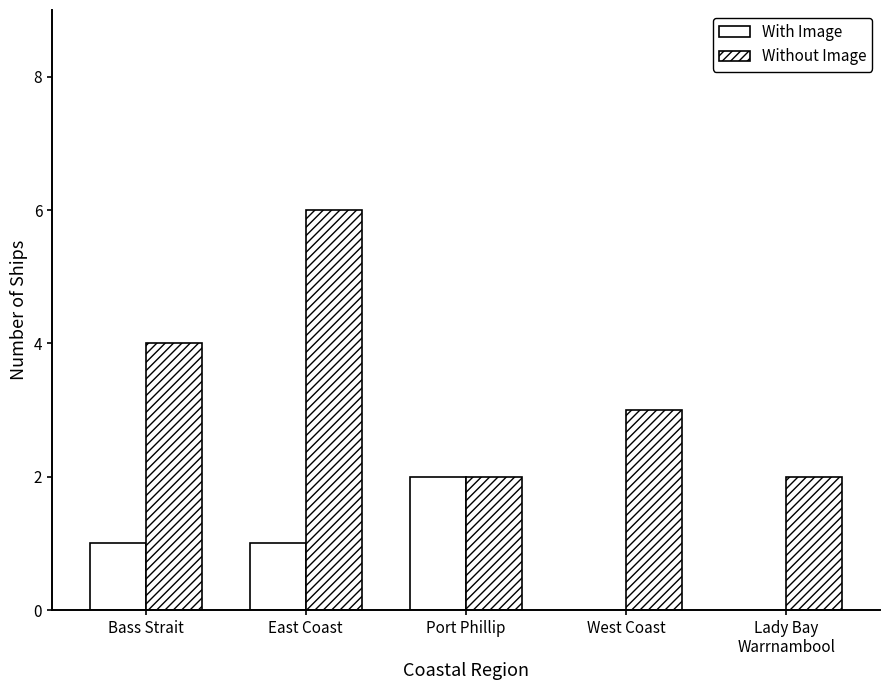

What is the value of the Without Image bar at the 5th from the left?

2